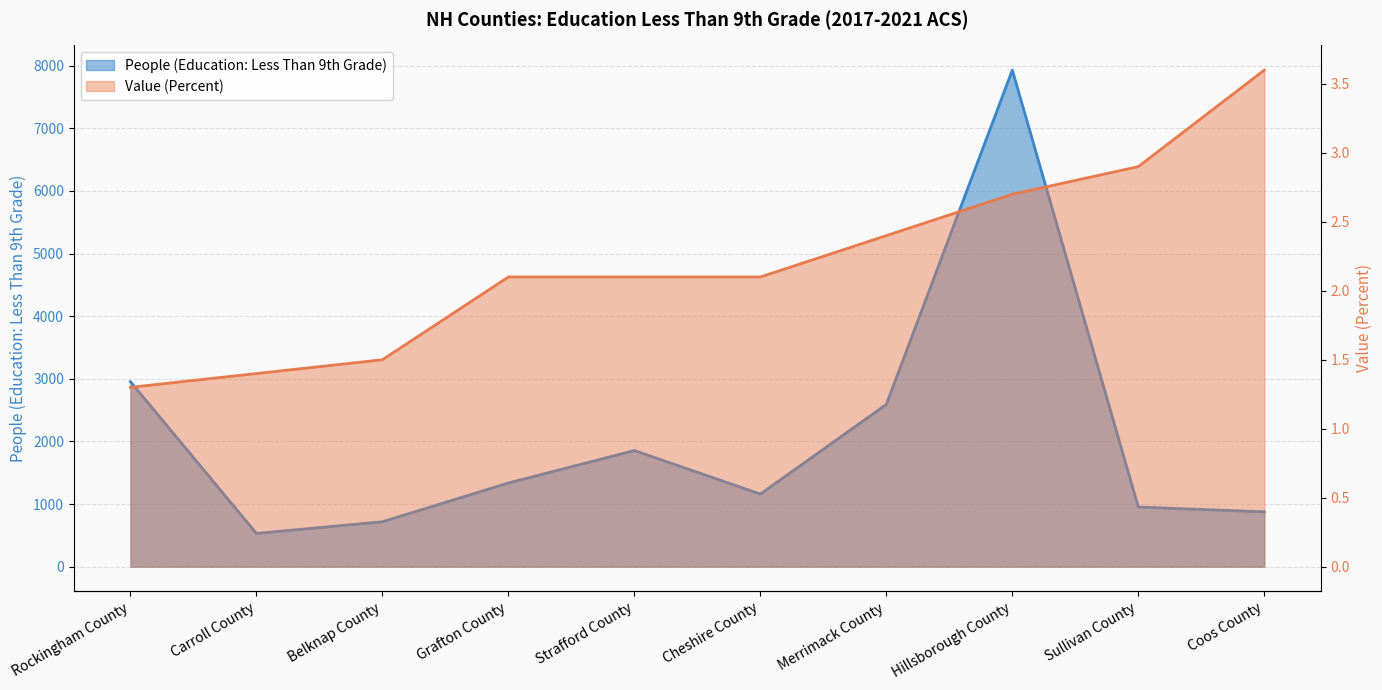

True or false: Value (Percent) has a value of 2.1 at Strafford County.

True